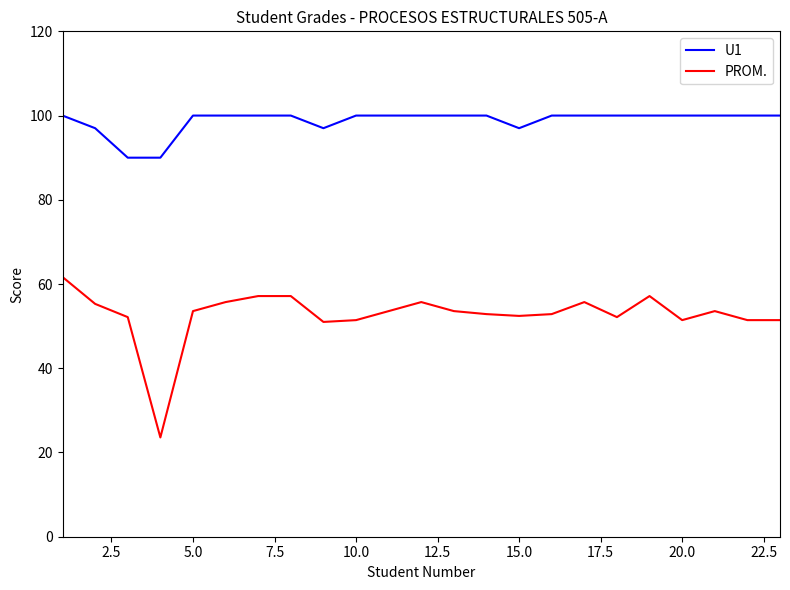

What is the greatest value displayed?

100.0